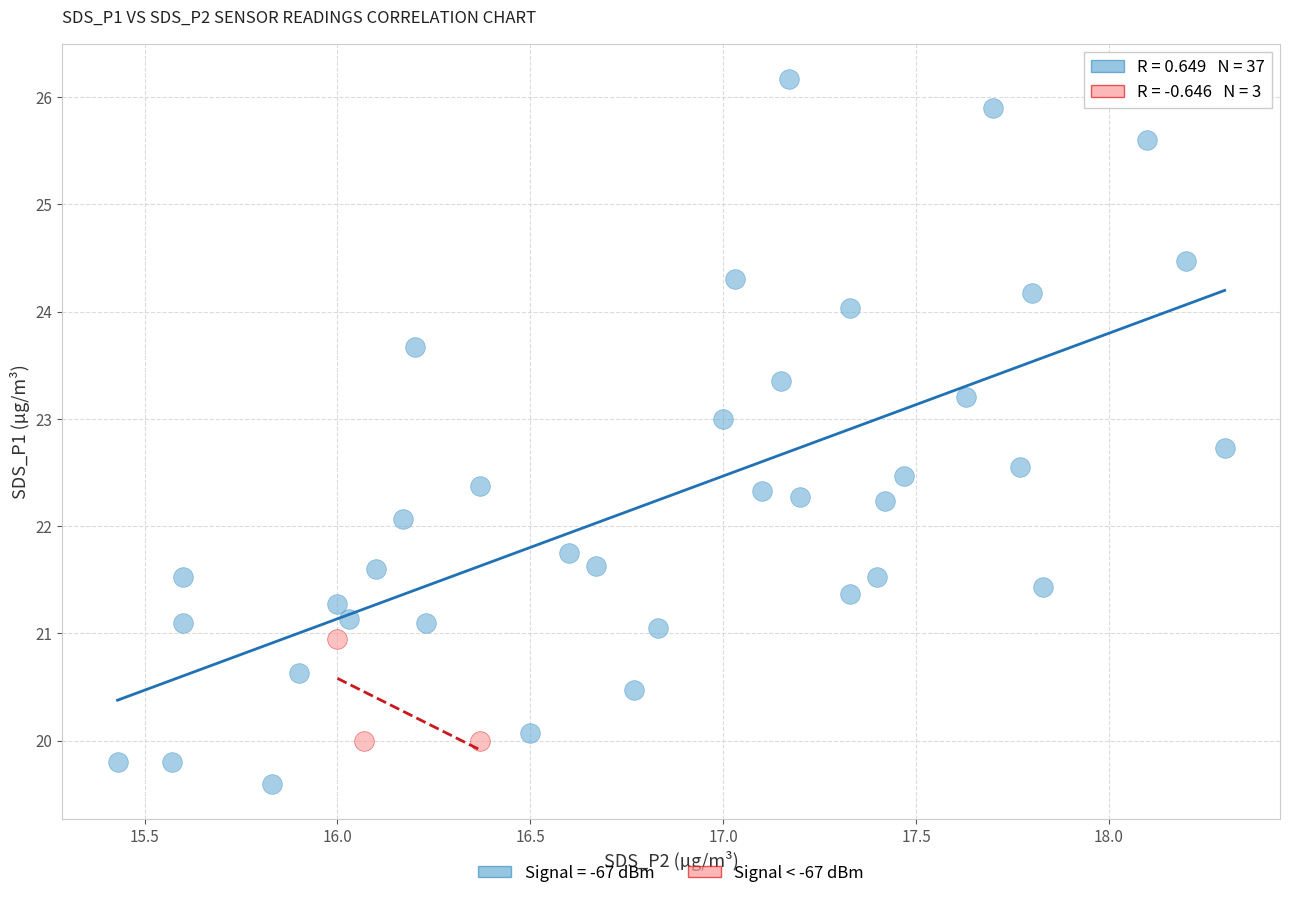

Which series reaches the minimum Y coordinate?

Signal = -67 dBm